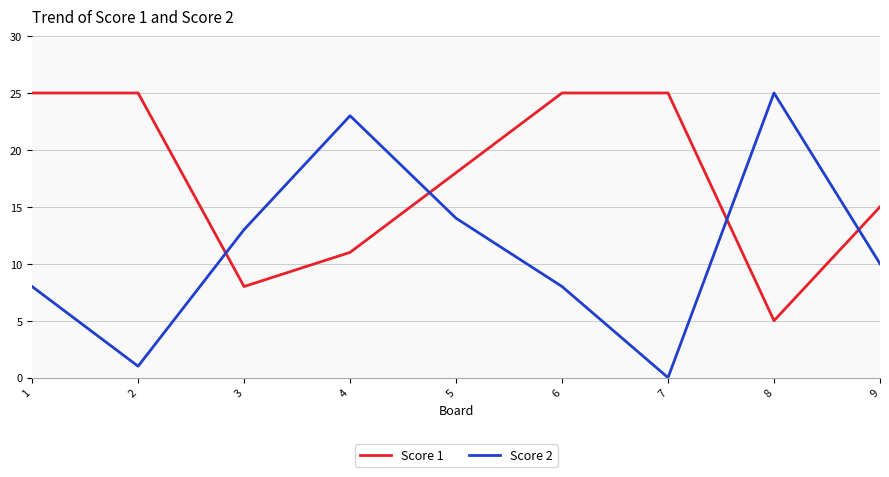

After their last crossing, which series has the higher values: Score 1 or Score 2?

Score 1